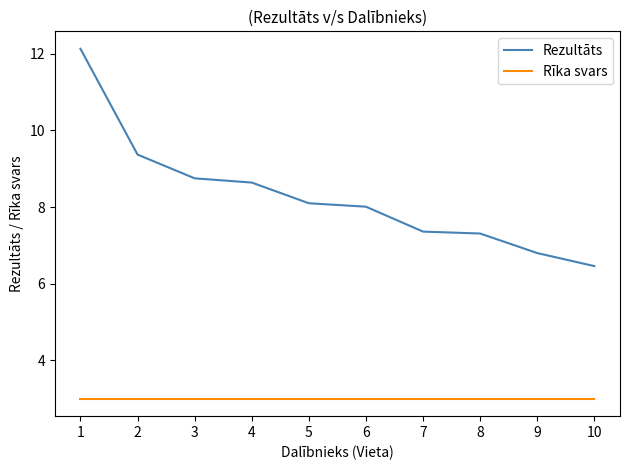

True or false: Rezultāts has a value of 9.9 at 9.

False